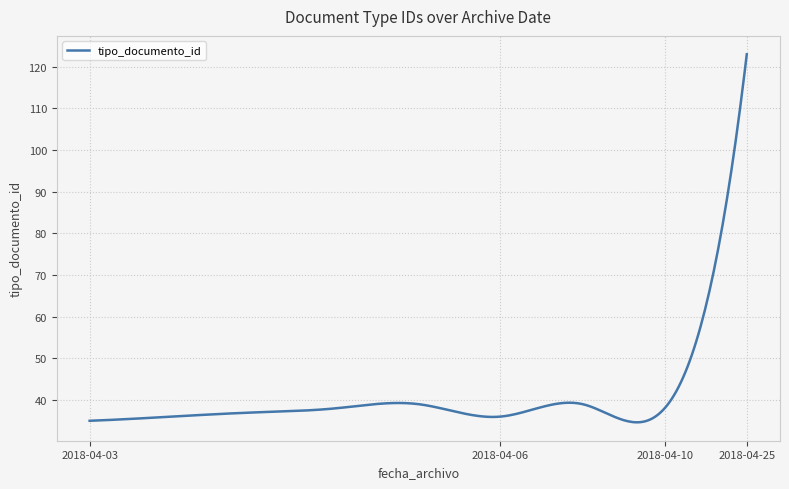

What is the difference between the maximum and minimum values?

88.4